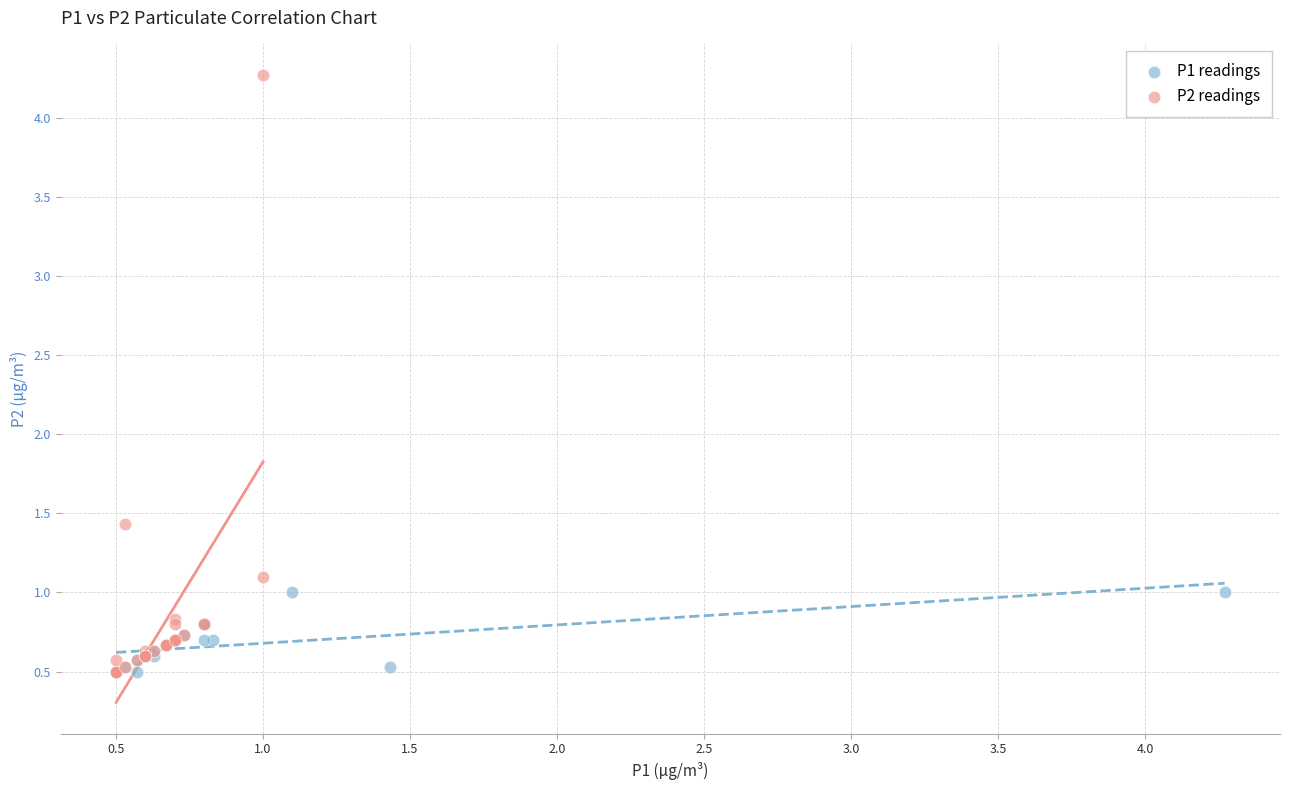

Which series has the widest spread of Y values?

P2 readings